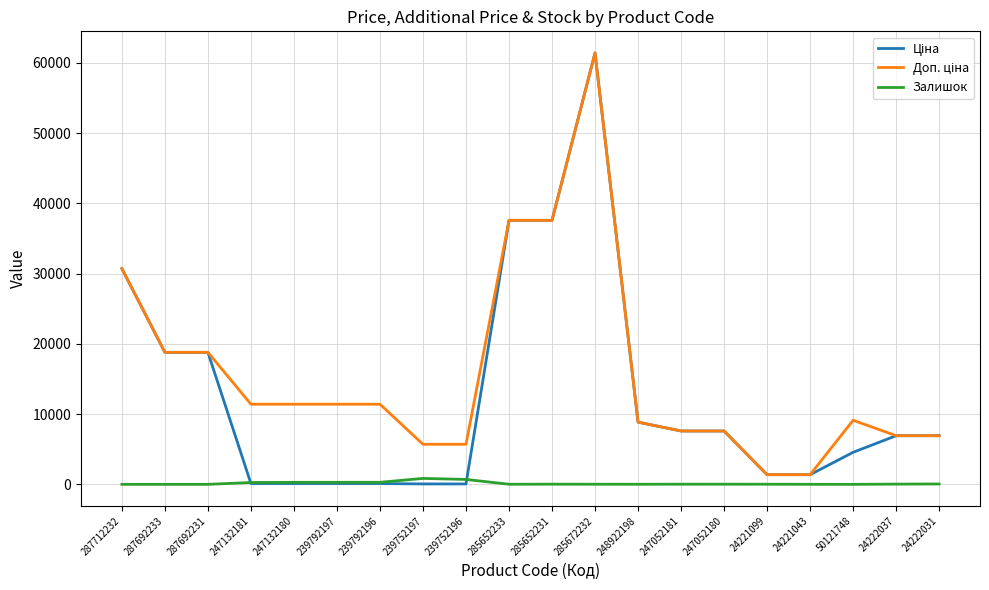

Is it true that Залишок equals 20.0 at 247052181?

True